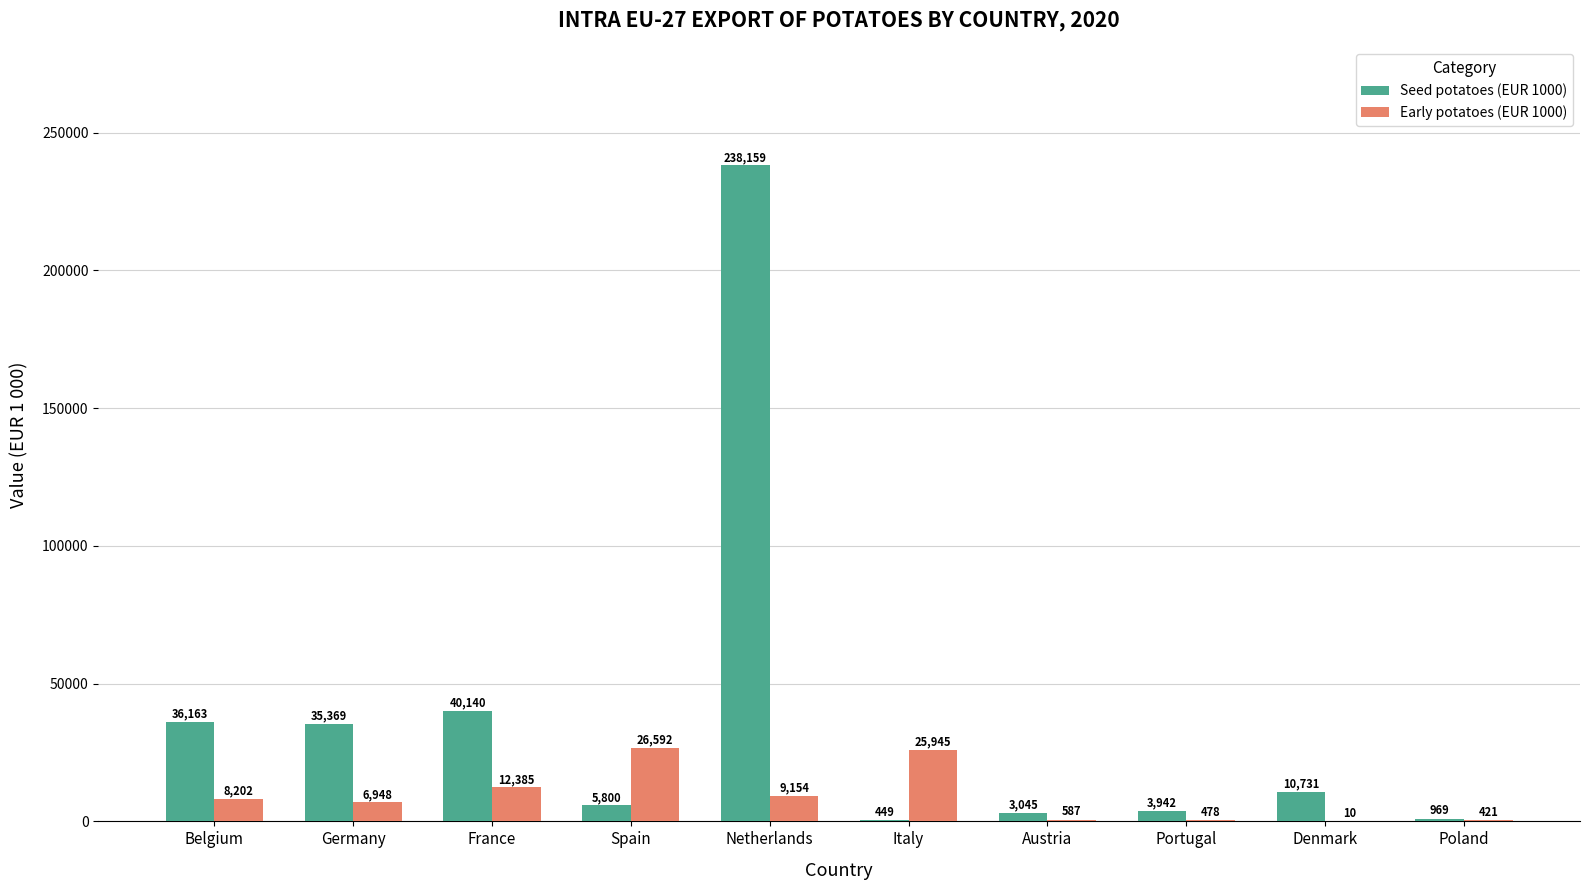

How many series are shown in this chart?

2